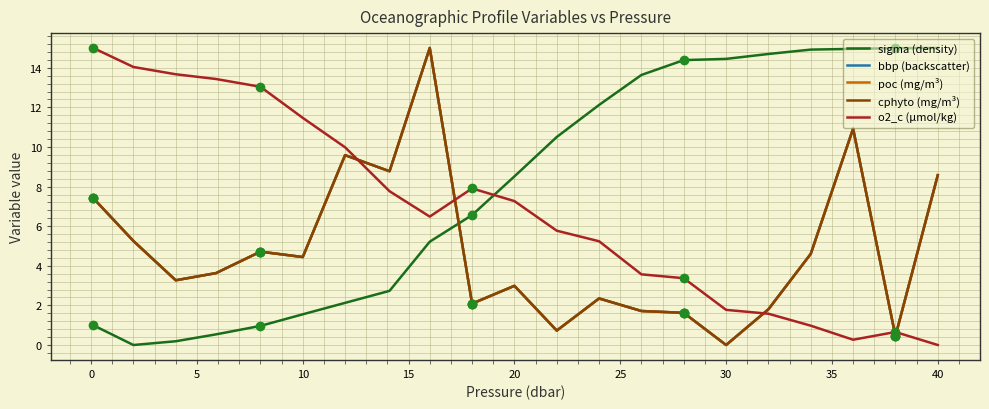

Which series ends up on top after the final intersection of bbp (backscatter) and sigma (density)?

sigma (density)